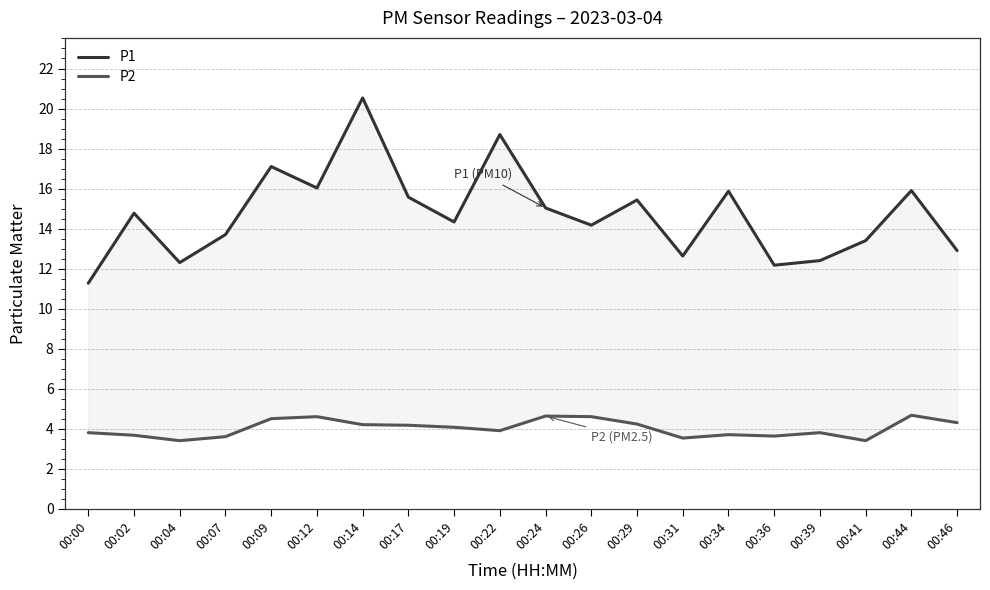

True or false: P2 and P1 cross at least once.

False